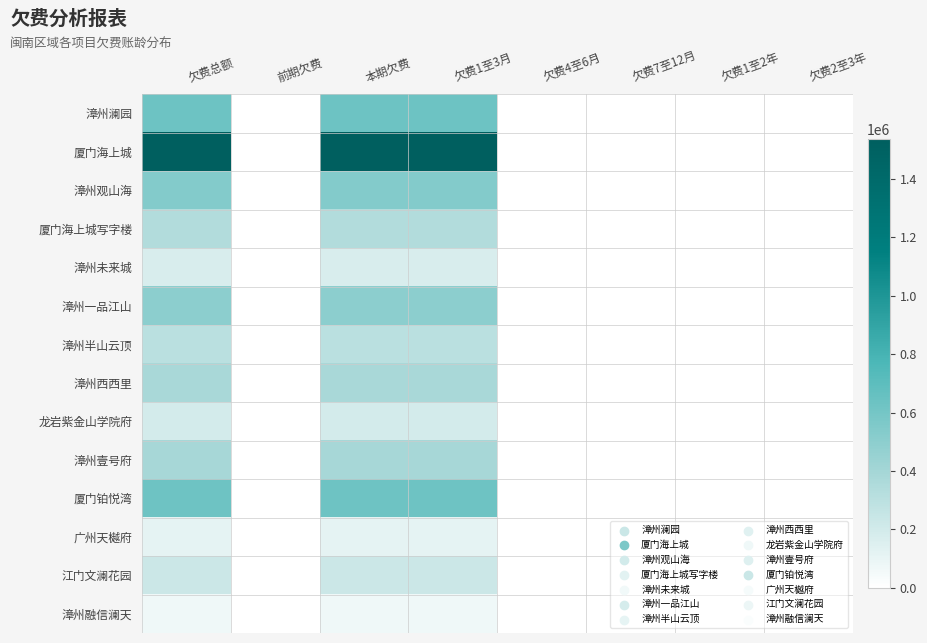

List the series in order of their peak value, highest first.

厦门海上城, 漳州澜园, 厦门铂悦湾, 漳州观山海, 漳州一品江山, 漳州壹号府, 漳州西西里, 厦门海上城写字楼, 漳州半山云顶, 江门文澜花园, 龙岩紫金山学院府, 漳州未来城, 广州天樾府, 漳州融信澜天